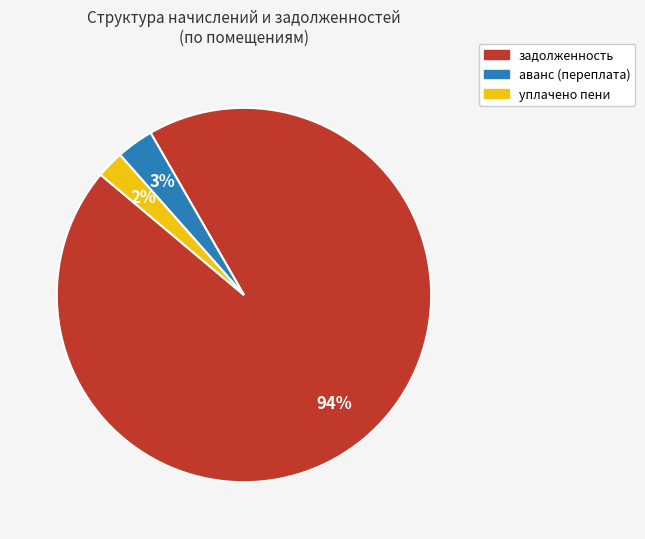

Between аванс (переплата) and уплачено пени, which is larger?

аванс (переплата)